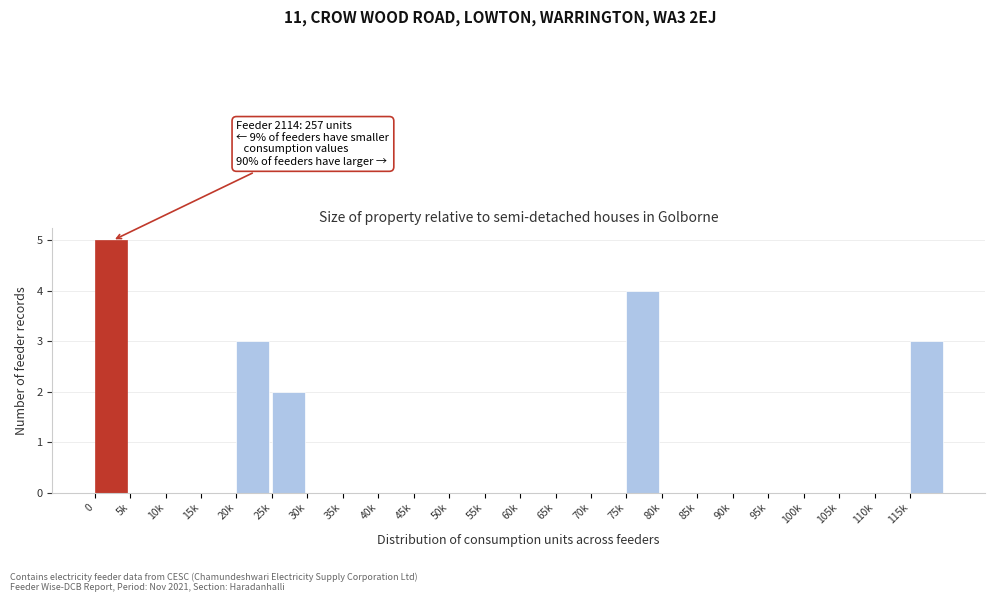

Reading left to right, what are all the values shown in this chart?

0=5	5k=0	10k=0	15k=0	20k=3	25k=2	30k=0	35k=0	40k=0	45k=0	50k=0	55k=0	60k=0	65k=0	70k=0	75k=4	80k=0	85k=0	90k=0	95k=0	100k=0	105k=0	110k=0	115k=3